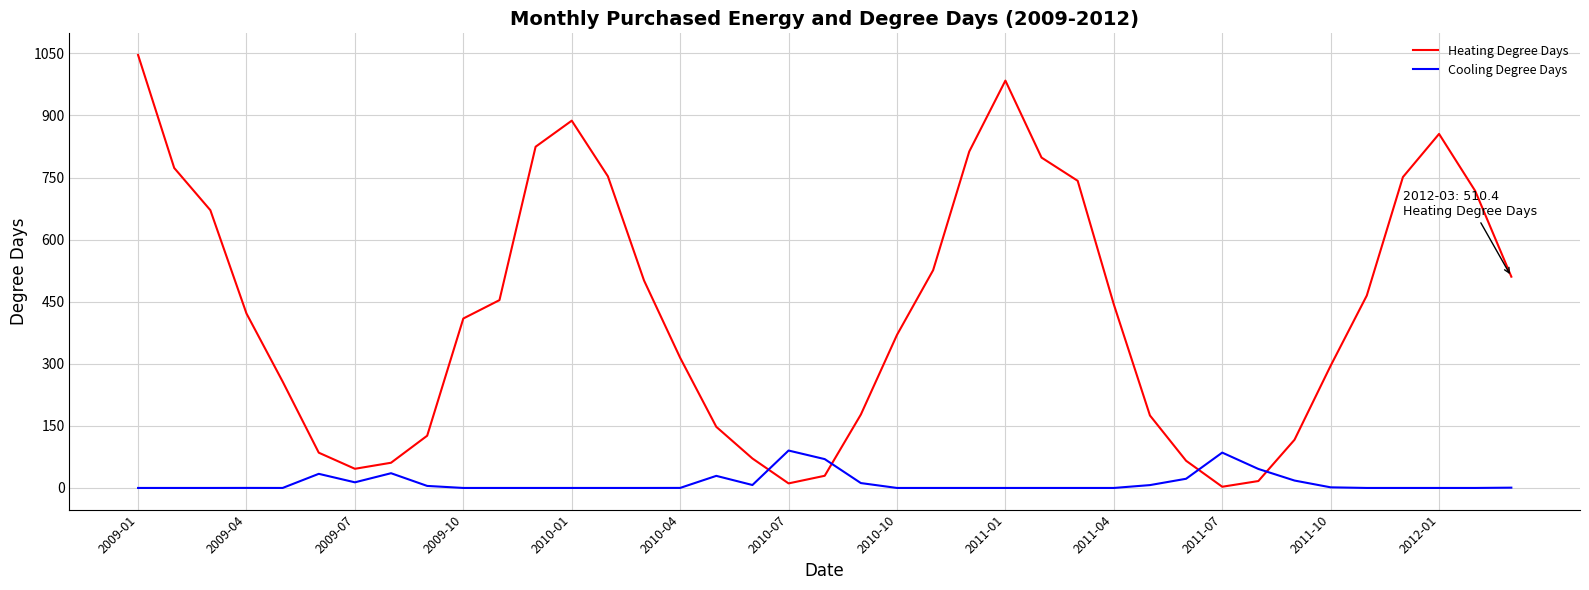

What are all the series names shown in the legend?

Heating Degree Days, Cooling Degree Days